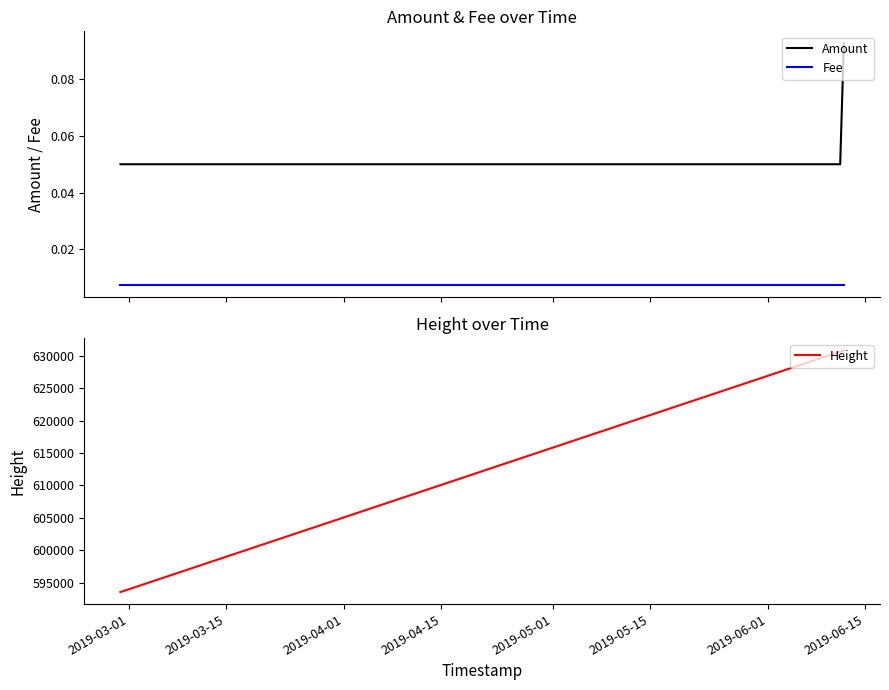

Reading left to right, extract all data points from this chart.

Amount: 0.1	0.1	0.1
Fee: 0.0	0.0	0.0
Height: 593584.0	630608.0	630795.0